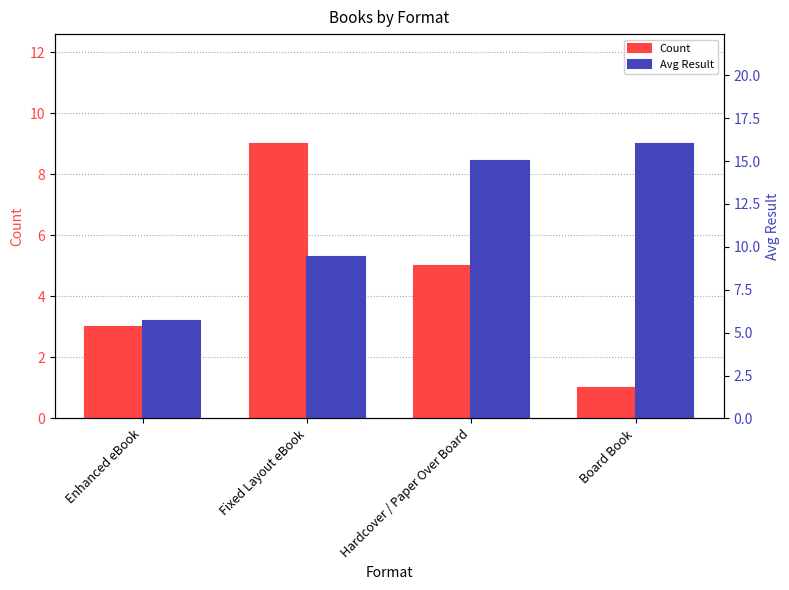

What is the sum of the Count values at Hardcover / Paper Over Board and Fixed Layout eBook?

14.0